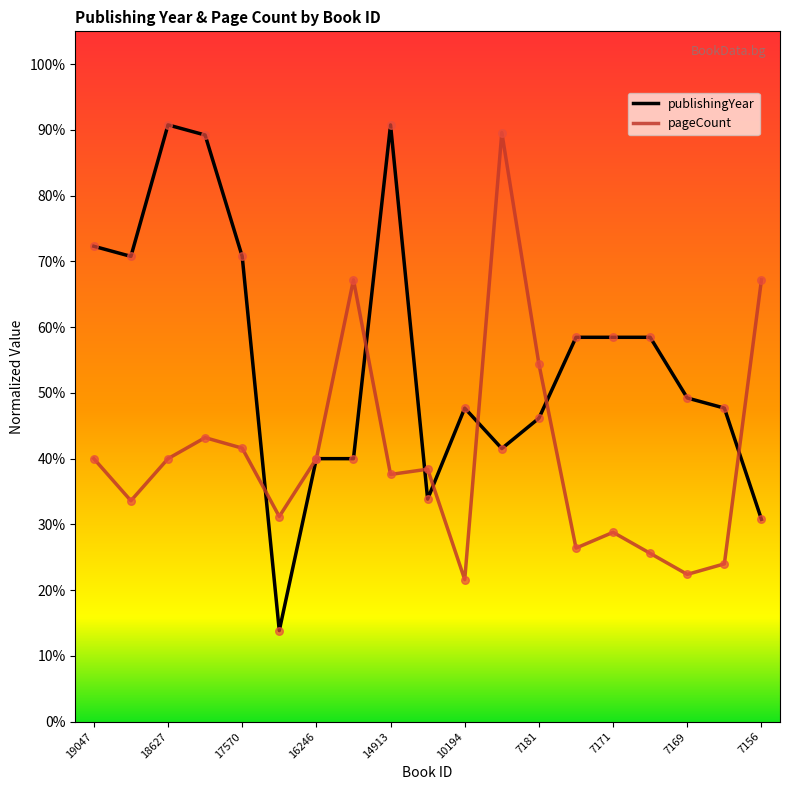

At how many categories does at least one series exceed 0?

19